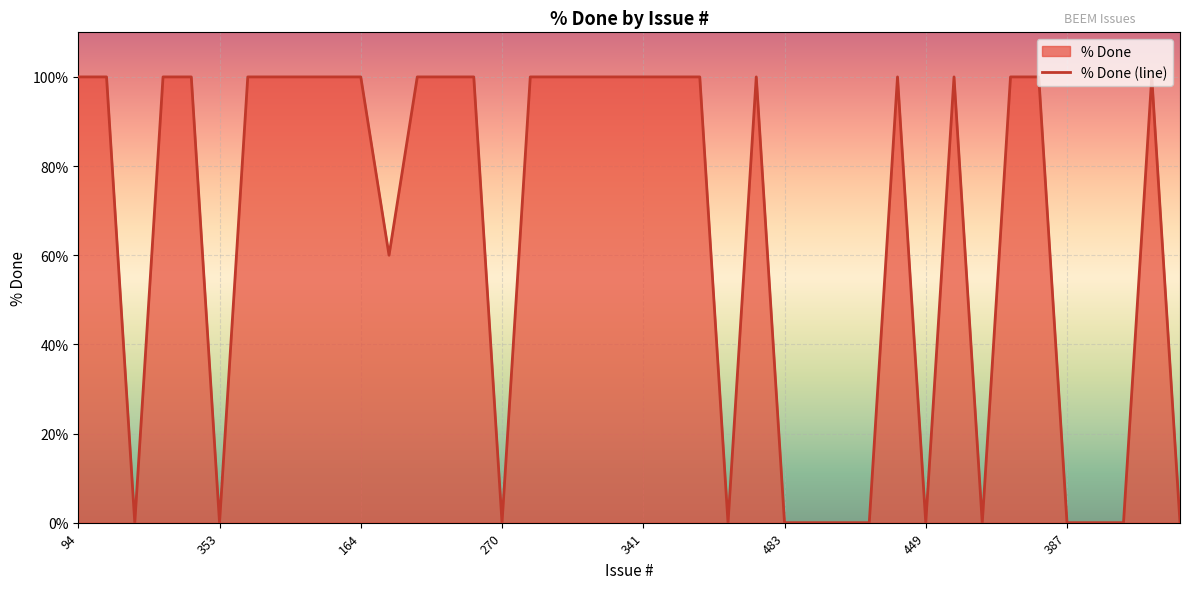

Does the chart display data point markers on the line(s)?

No